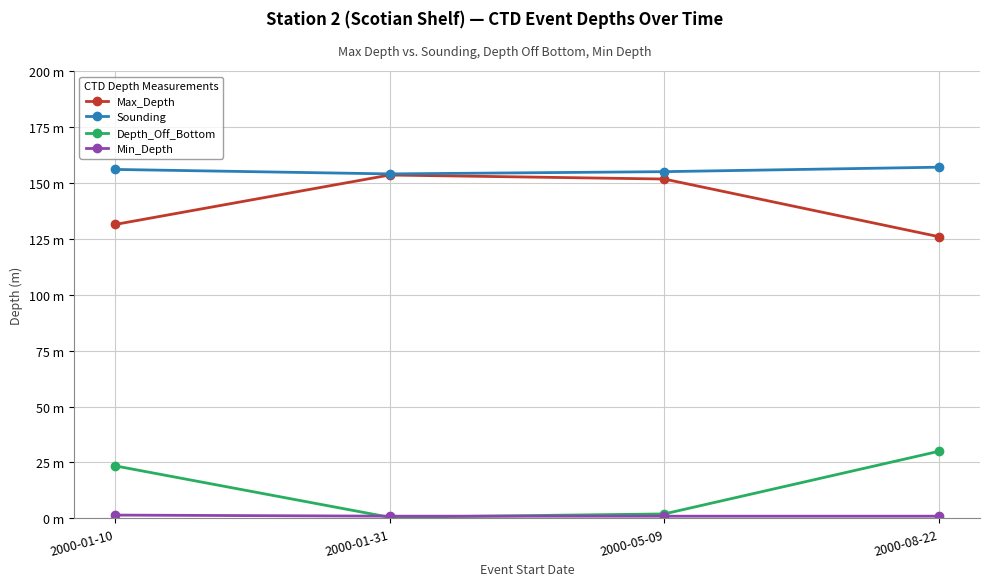

What is the difference between the highest and lowest values at 2000-01-31?

153.5